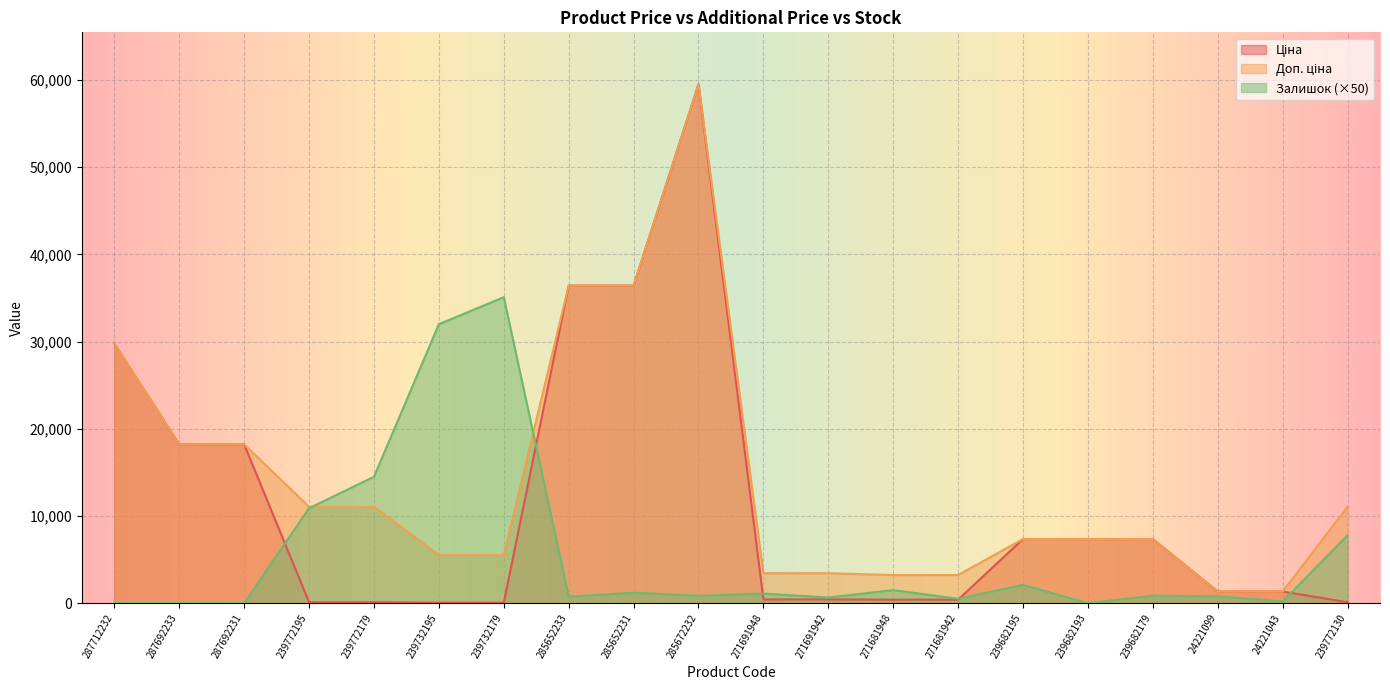

True or false: Ціна and Доп. ціна intersect in this chart.

False